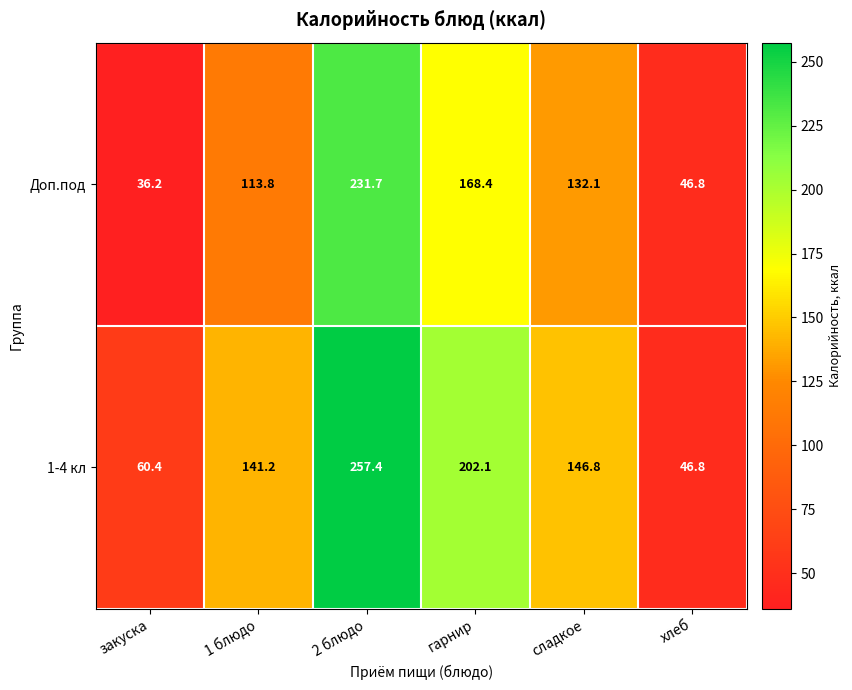

How many categories are shown in the chart?

6